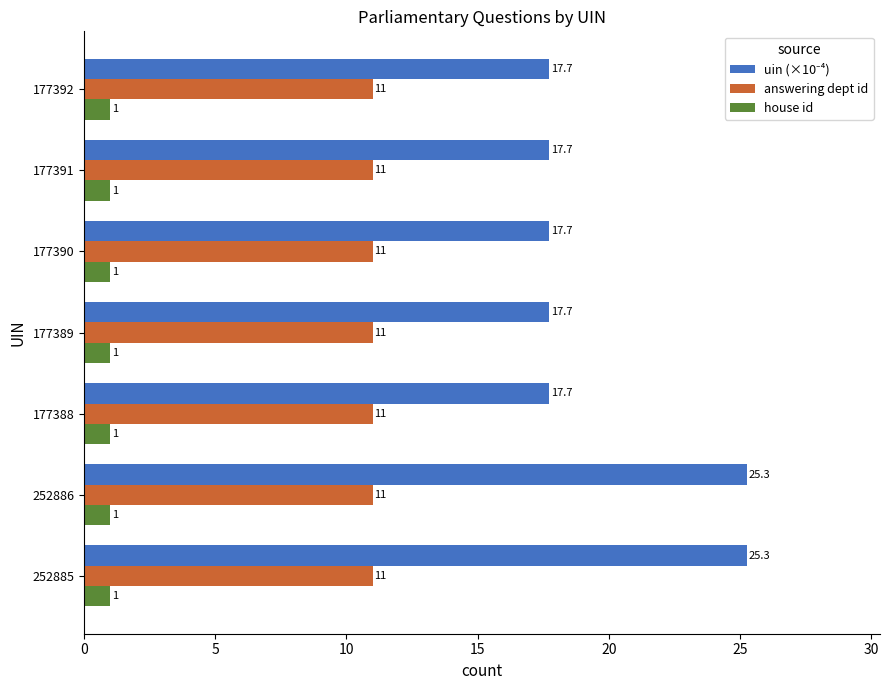

Is the value of answering dept id at 177391 greater than the value of house id at 177389?

Yes